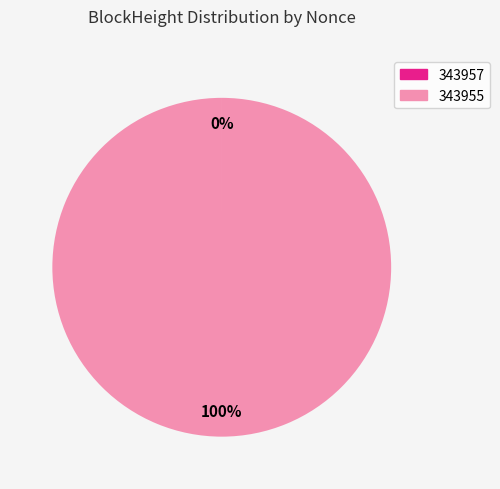

What is the largest slice in the pie chart?

343955